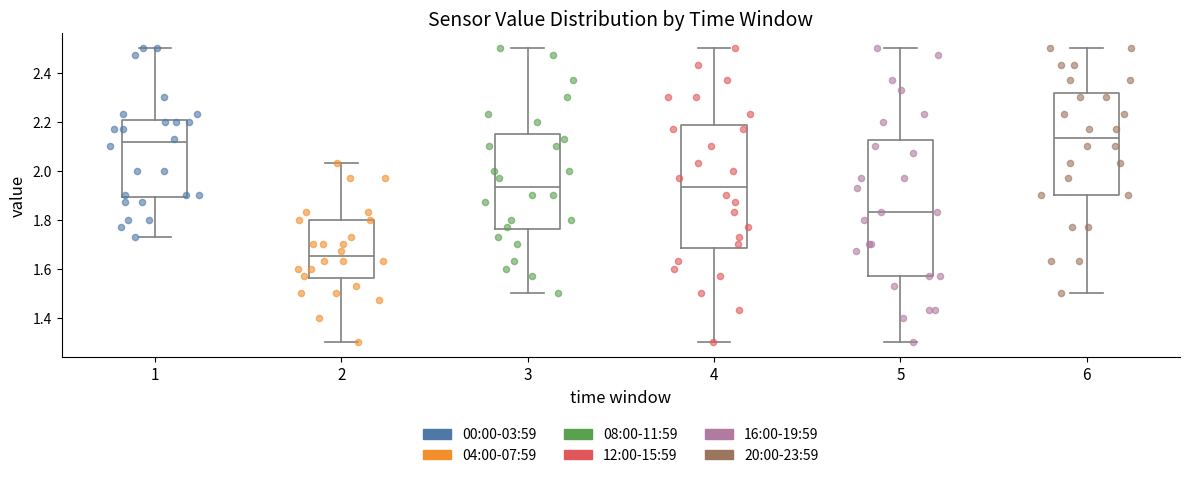

Reading left to right, transcribe this box plot: for each box, give where its median line is, the range the box spans, and where its two whiskers end, as read against the y-axis. The values are not printed on the chart, so give them approximately, as read against the axis.

1: median 2.12, box 1.90 to 2.20, whiskers 1.74 to 2.50
2: median 1.66, box 1.56 to 1.80, whiskers 1.30 to 2.04
3: median 1.94, box 1.76 to 2.14, whiskers 1.50 to 2.50
4: median 1.94, box 1.68 to 2.18, whiskers 1.30 to 2.50
5: median 1.84, box 1.58 to 2.12, whiskers 1.30 to 2.50
6: median 2.14, box 1.90 to 2.32, whiskers 1.50 to 2.50